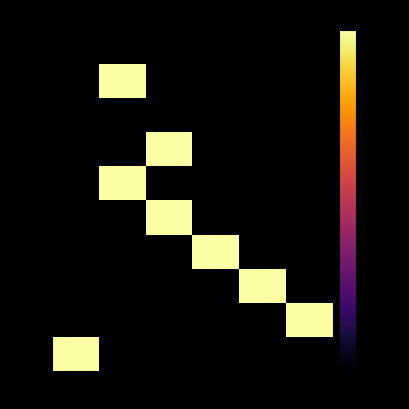

Reading left to right, what are all the values shown in this chart?

Na_i: Re61=-80	Re12=-80	Re23=-80	Re34=-80	Re45=-80	Re56=-80
Na_o: Re61=-80	Re12=0	Re23=-80	Re34=-80	Re45=-80	Re56=-80
HCO3_i: Re61=-80	Re12=-80	Re23=-80	Re34=-80	Re45=-80	Re56=-80
HCO3_o: Re61=-80	Re12=-80	Re23=0	Re34=-80	Re45=-80	Re56=-80
S1: Re61=-80	Re12=0	Re23=-80	Re34=-80	Re45=-80	Re56=-80
S2: Re61=-80	Re12=-80	Re23=0	Re34=-80	Re45=-80	Re56=-80
S3: Re61=-80	Re12=-80	Re23=-80	Re34=0	Re45=-80	Re56=-80
S4: Re61=-80	Re12=-80	Re23=-80	Re34=-80	Re45=0	Re56=-80
S5: Re61=-80	Re12=-80	Re23=-80	Re34=-80	Re45=-80	Re56=0
S6: Re61=0	Re12=-80	Re23=-80	Re34=-80	Re45=-80	Re56=-80